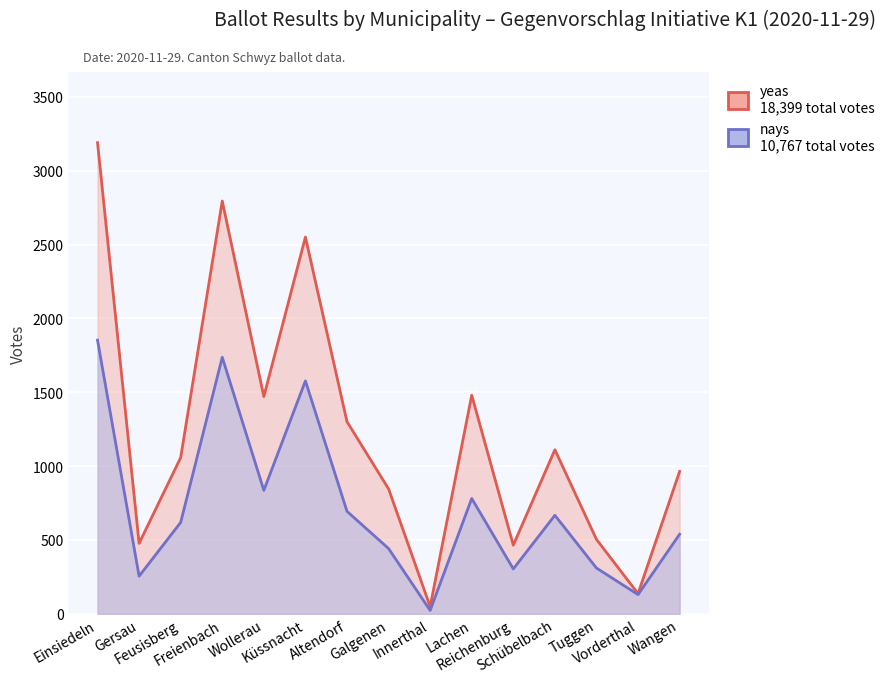

What is the label of the 3rd point from the left?

Feusisberg